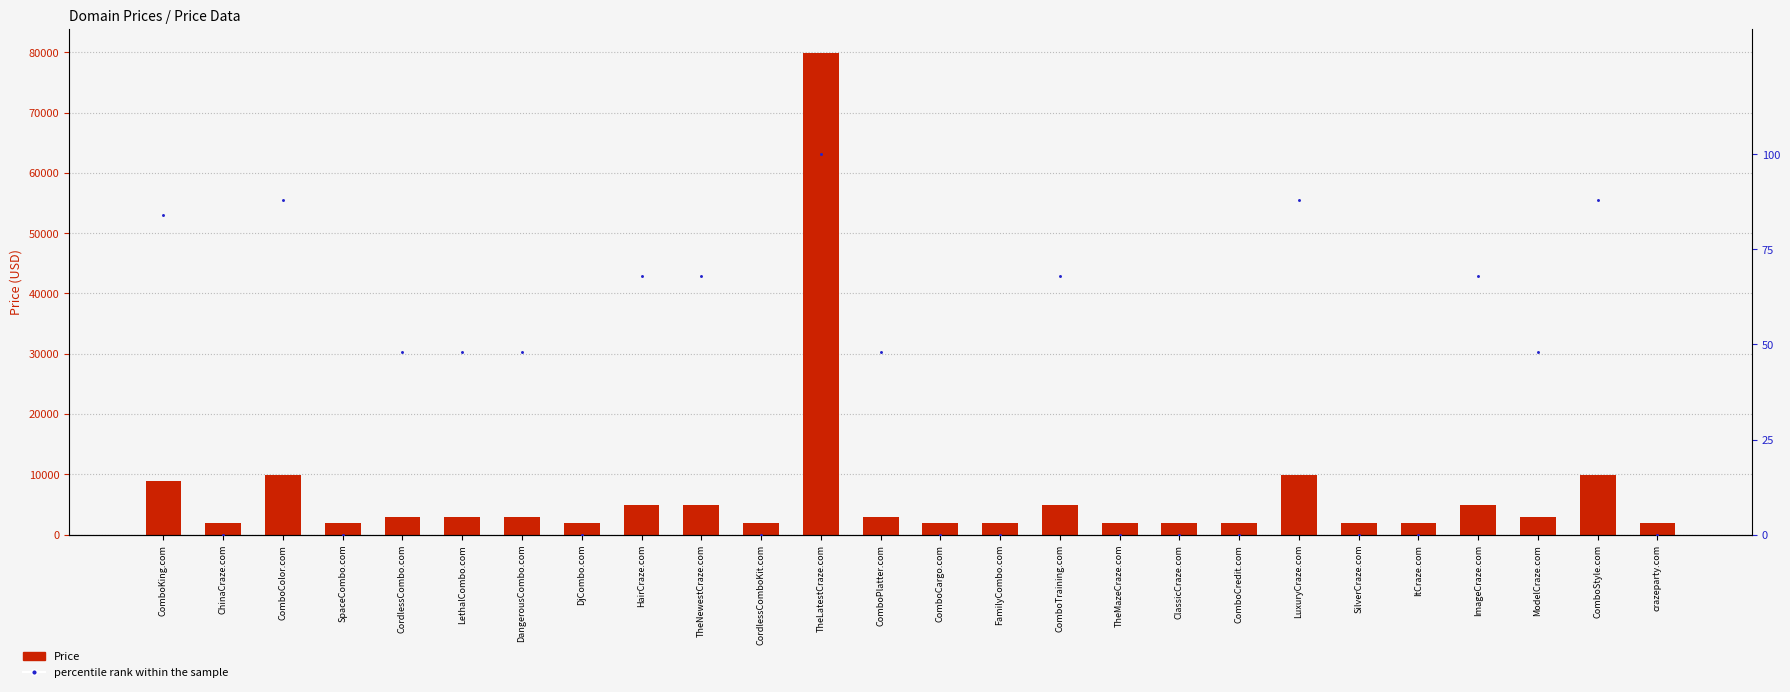

Which series has the largest total across all categories?

Price